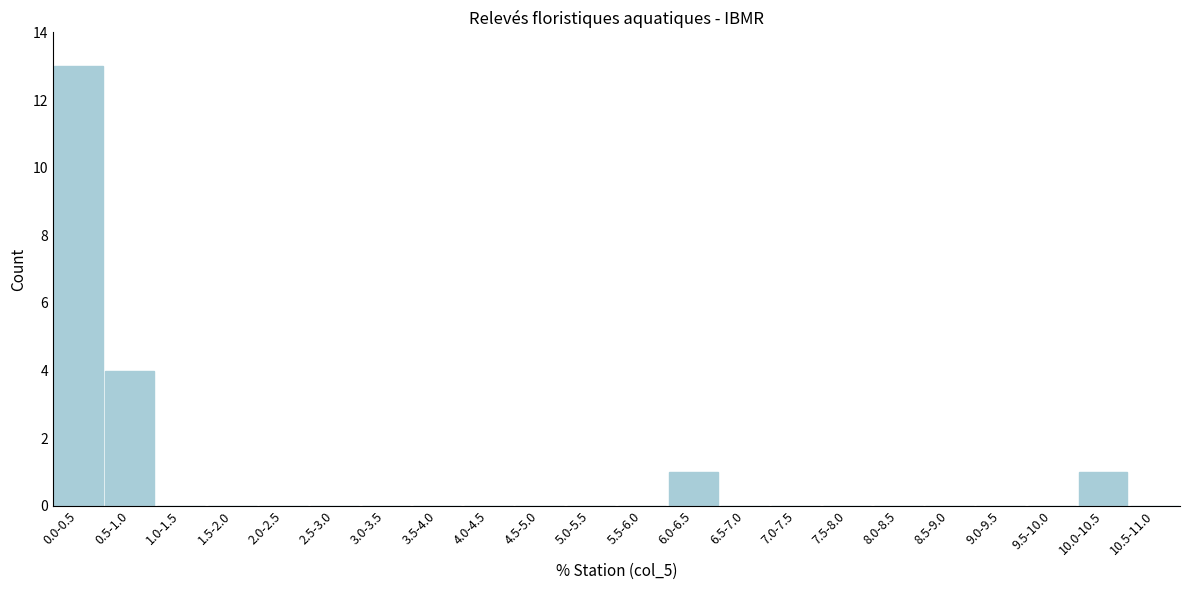

Reading left to right, list all the values displayed in this chart.

0.0-0.5=13	0.5-1.0=4	1.0-1.5=0	1.5-2.0=0	2.0-2.5=0	2.5-3.0=0	3.0-3.5=0	3.5-4.0=0	4.0-4.5=0	4.5-5.0=0	5.0-5.5=0	5.5-6.0=0	6.0-6.5=1	6.5-7.0=0	7.0-7.5=0	7.5-8.0=0	8.0-8.5=0	8.5-9.0=0	9.0-9.5=0	9.5-10.0=0	10.0-10.5=1	10.5-11.0=0